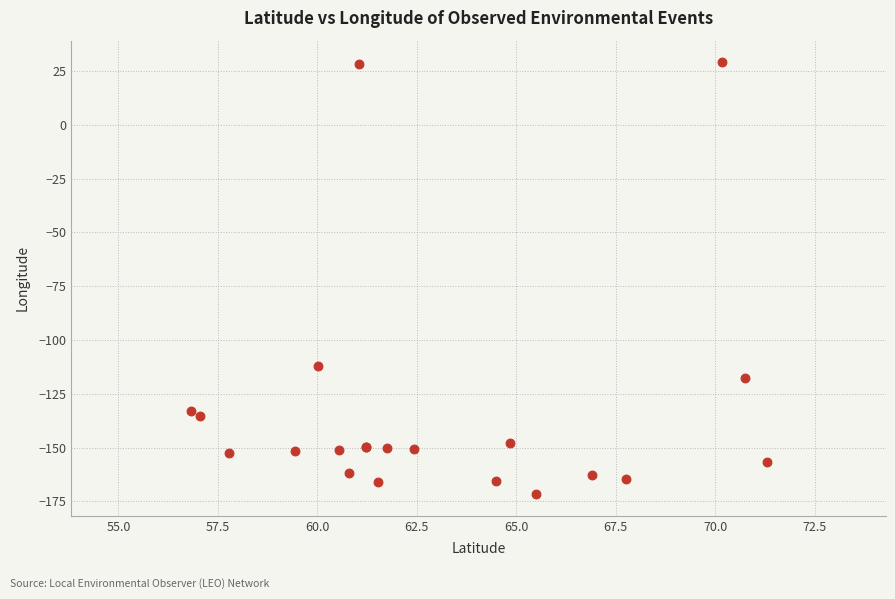

What Y value in the scatter plot is closest to -71?

-111.9